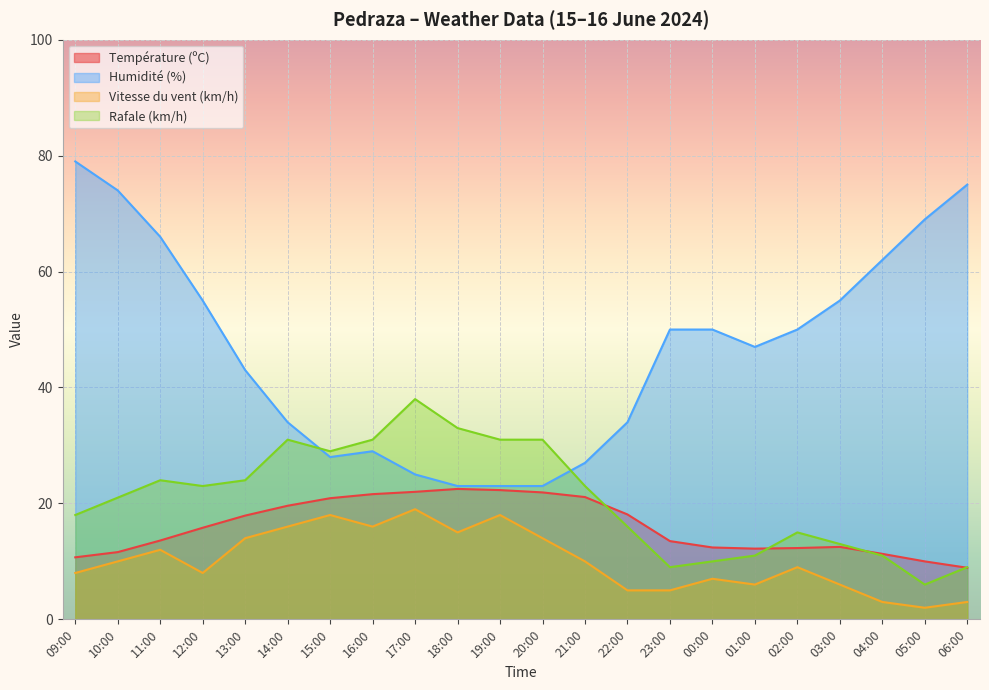

List the labels in order of Température (ºC) value, smallest first.

06:00, 05:00, 09:00, 04:00, 10:00, 01:00, 02:00, 00:00, 03:00, 23:00, 11:00, 12:00, 13:00, 22:00, 14:00, 15:00, 21:00, 16:00, 20:00, 17:00, 19:00, 18:00